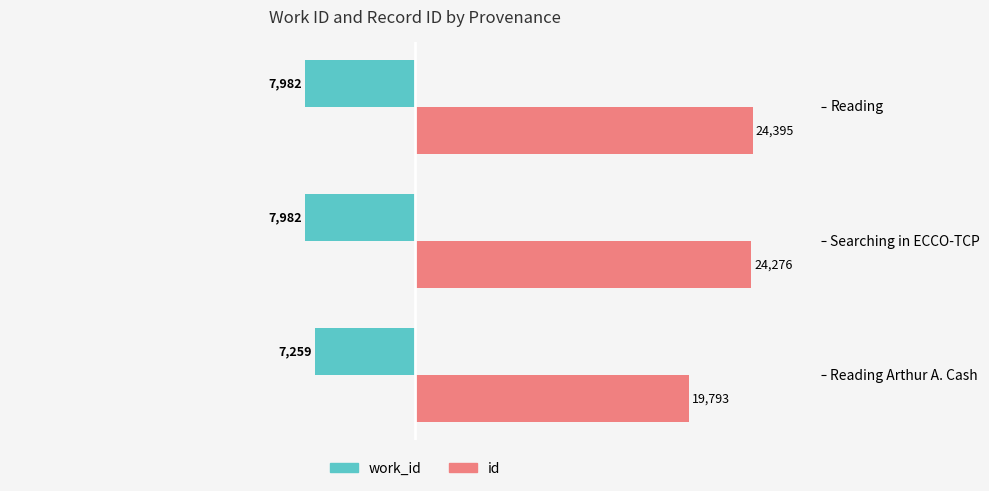

Rank the series by their maximum value, from highest to lowest.

id, work_id